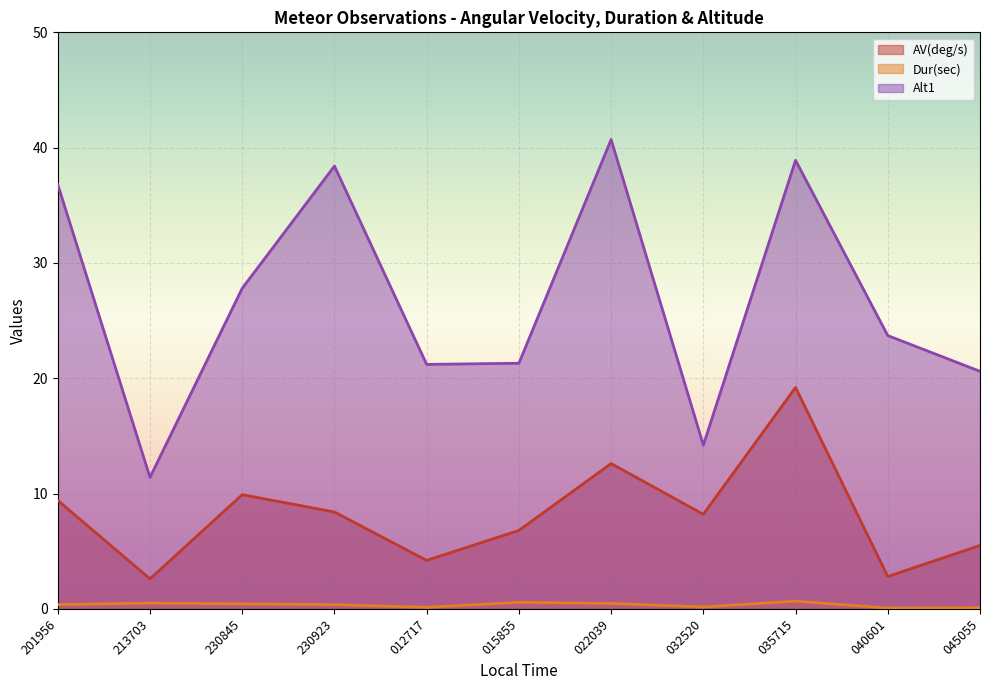

The value of Alt1 at 213703 is 19.5. True or false?

False